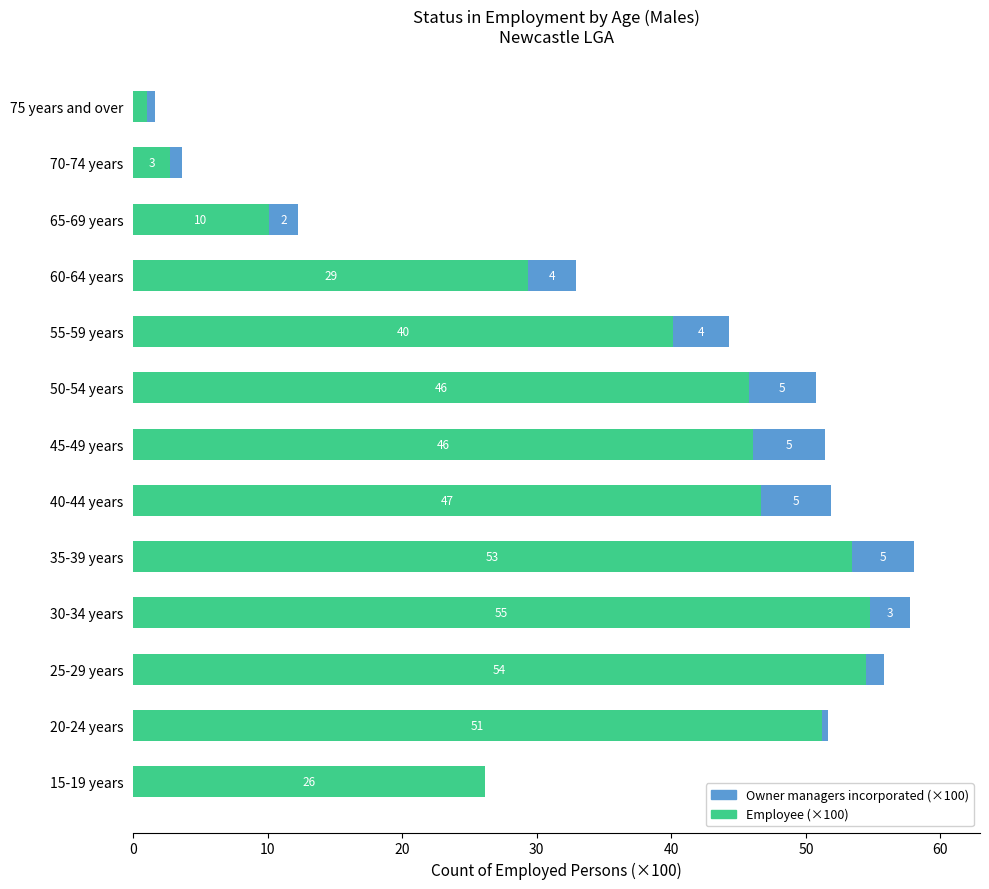

Read the Employee (×100) value at 45-49 years.

46.1